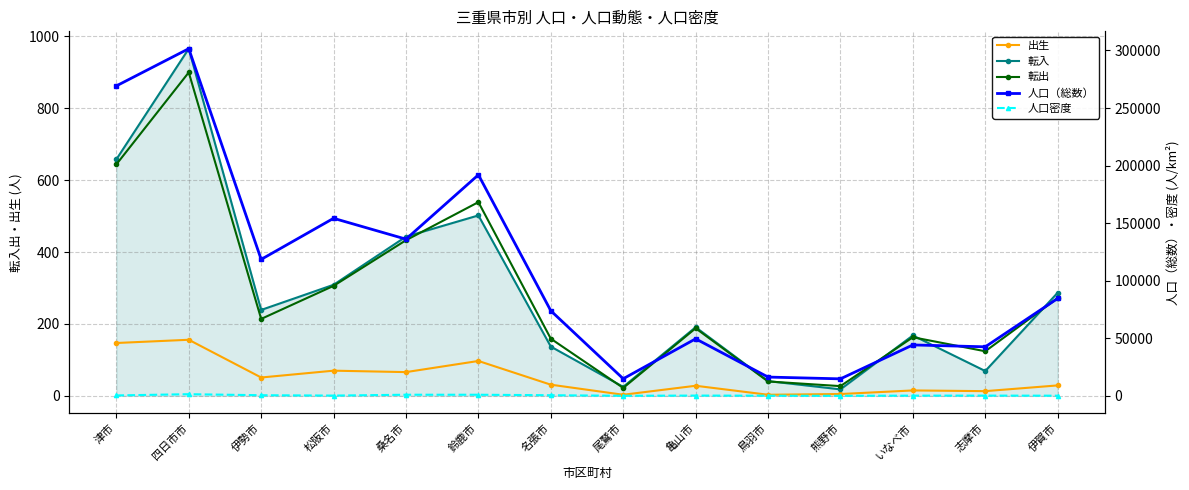

What is the minimum value shown in the chart?

3.0